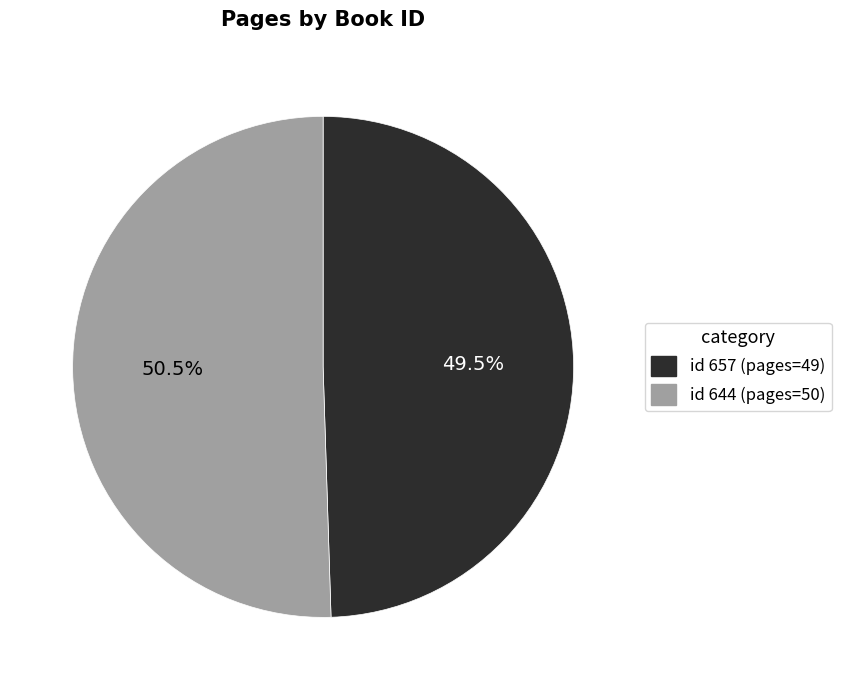

Does any single category account for the majority?

Yes